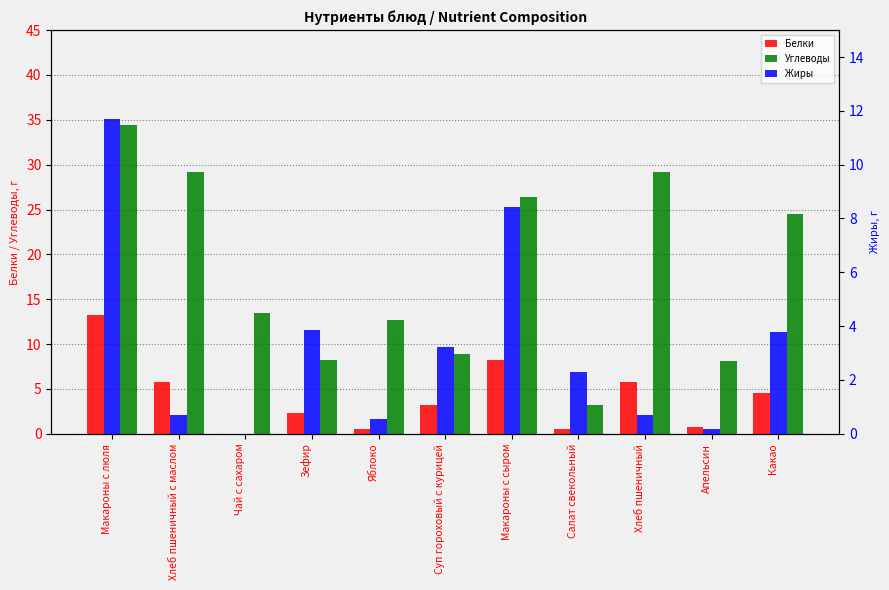

What is the difference between the second highest and minimum values in the Углеводы series?

26.1